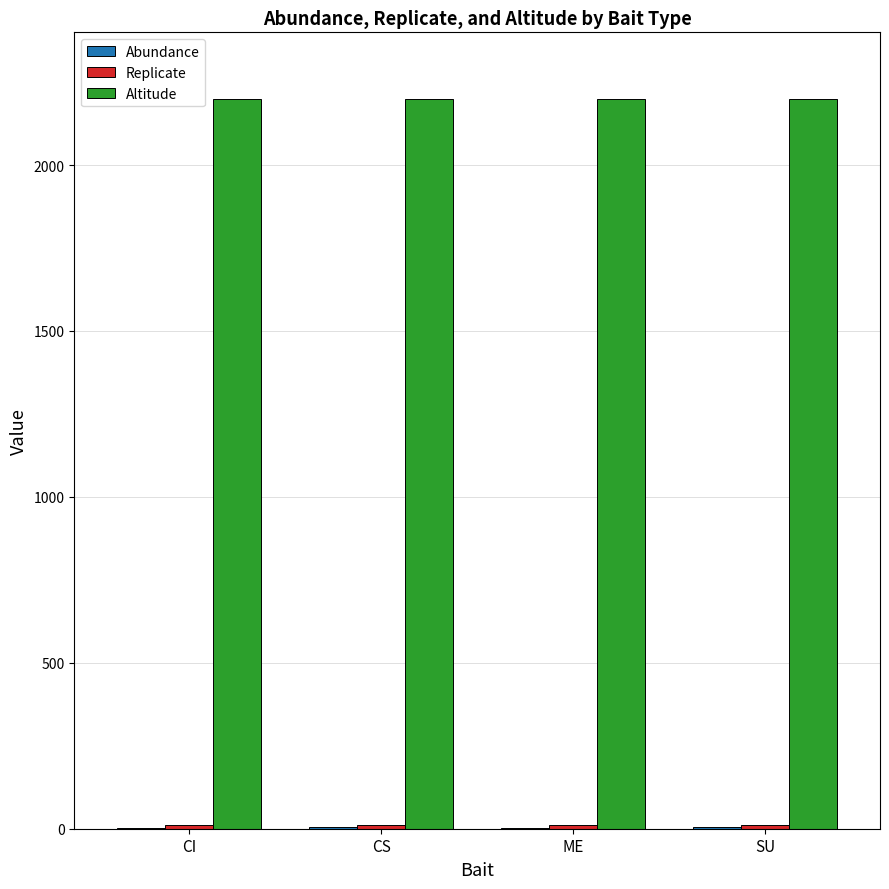

True or false: Altitude has a value of 962 at CI.

False